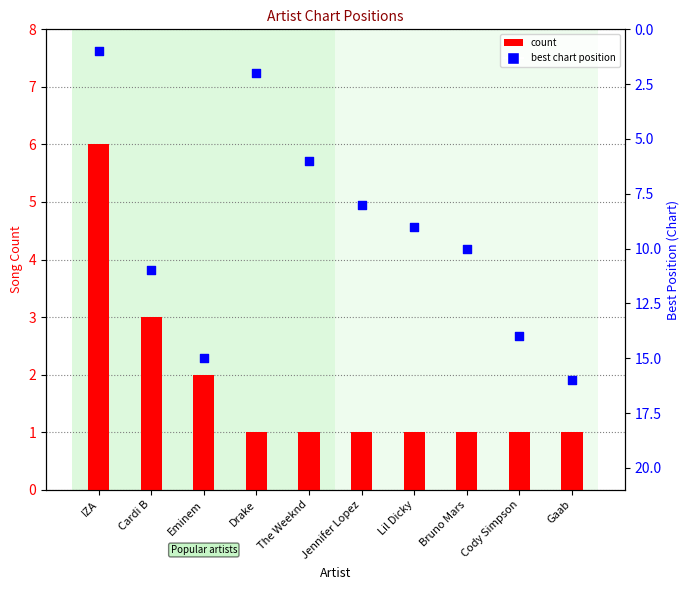

Which series has the widest spread of Y values?

Best Position